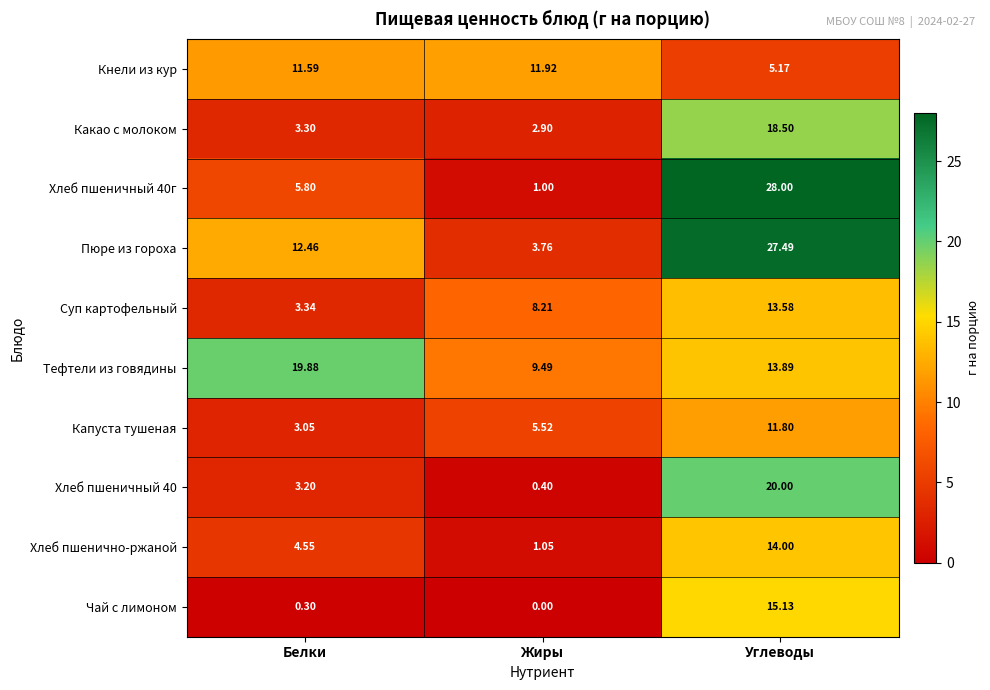

Is the value of Хлеб пшенично-ржаной at Белки greater than the value of Капуста тушеная at Углеводы?

No